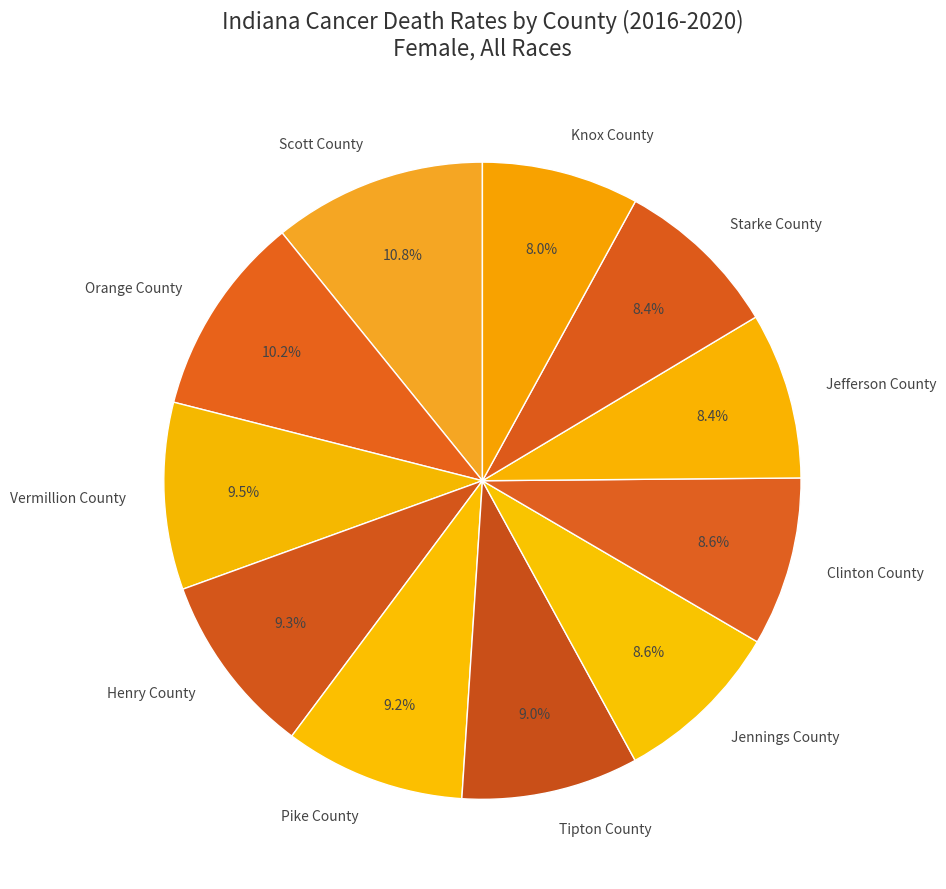

What is the largest slice in the pie chart?

Scott County